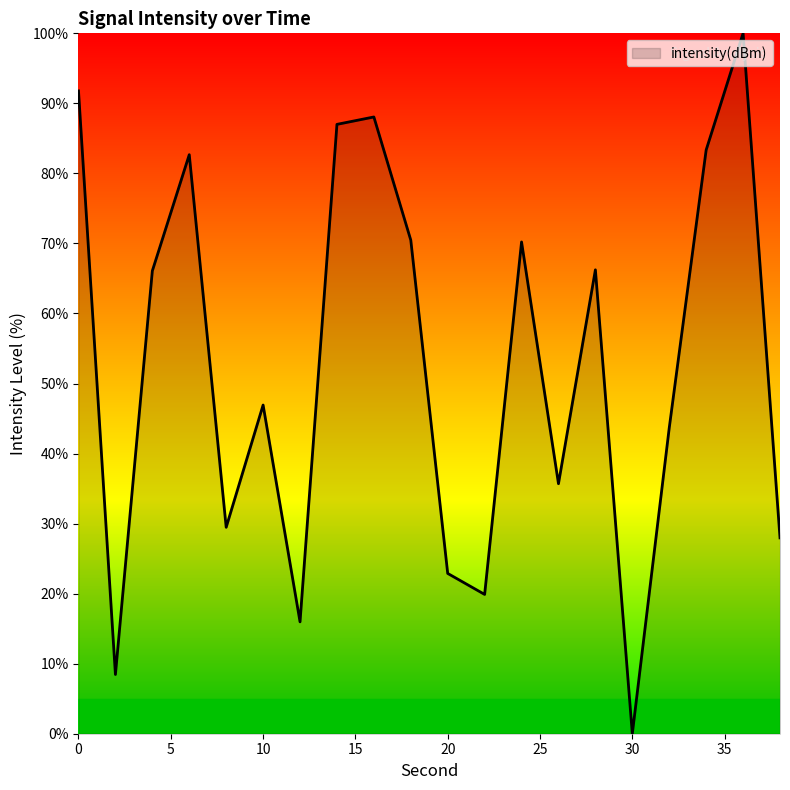

What is the maximum value shown in the chart?

100.0